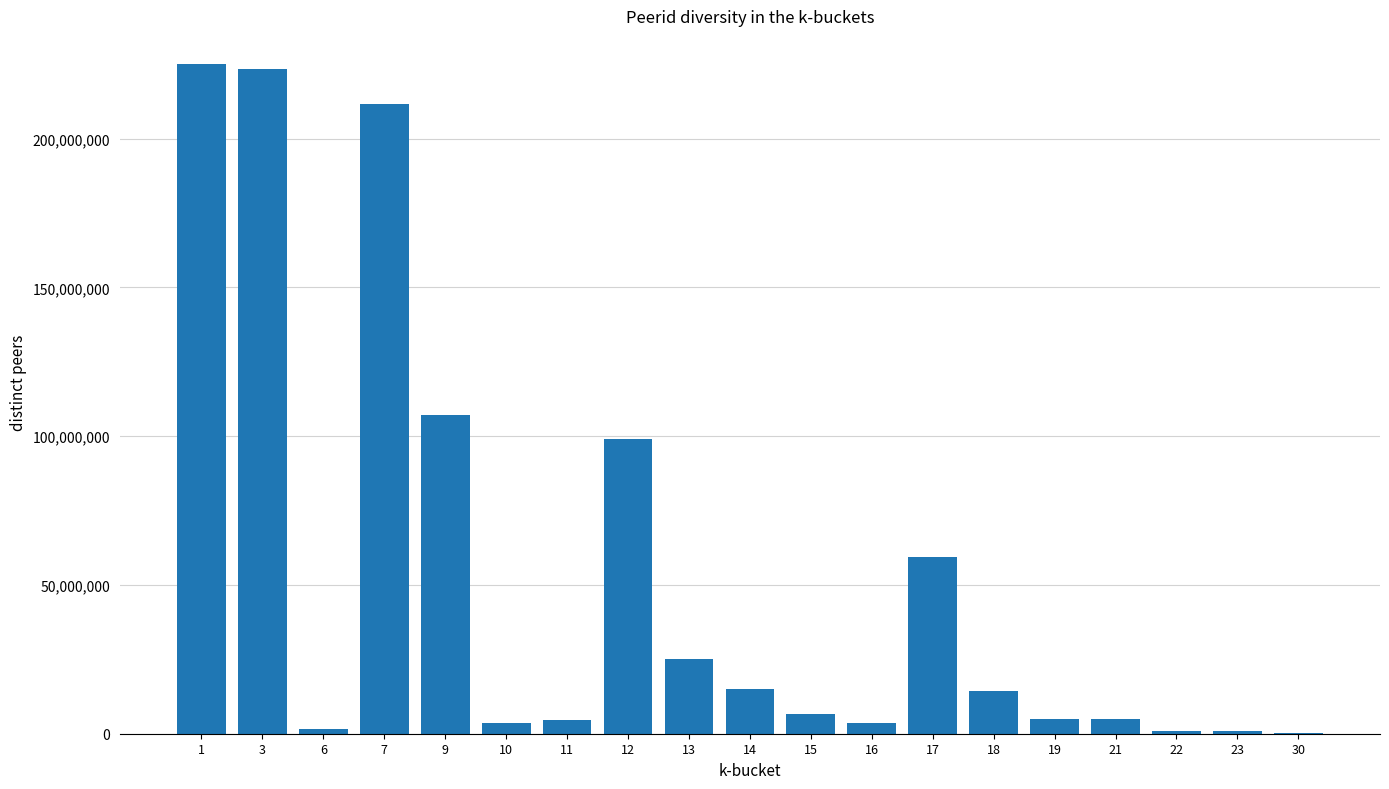

What is the sum of all values?

1011445111